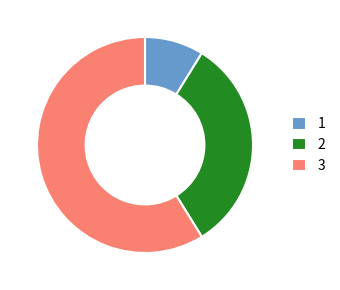

Rank the categories by value from lowest to highest.

1, 2, 3